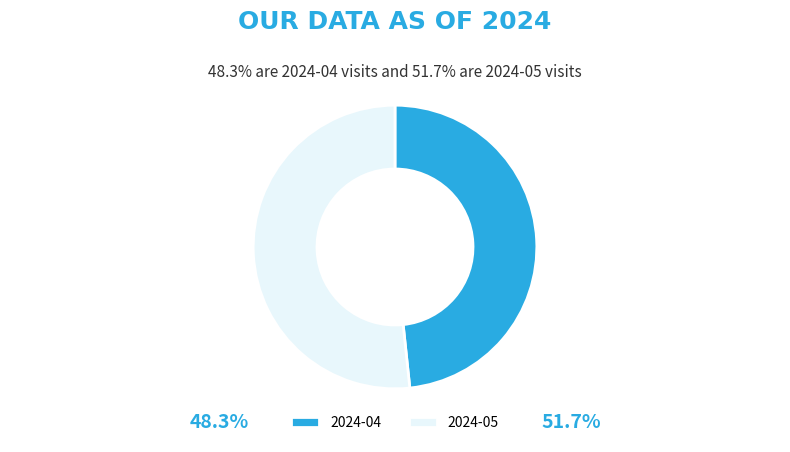

Does any single category account for the majority?

Yes